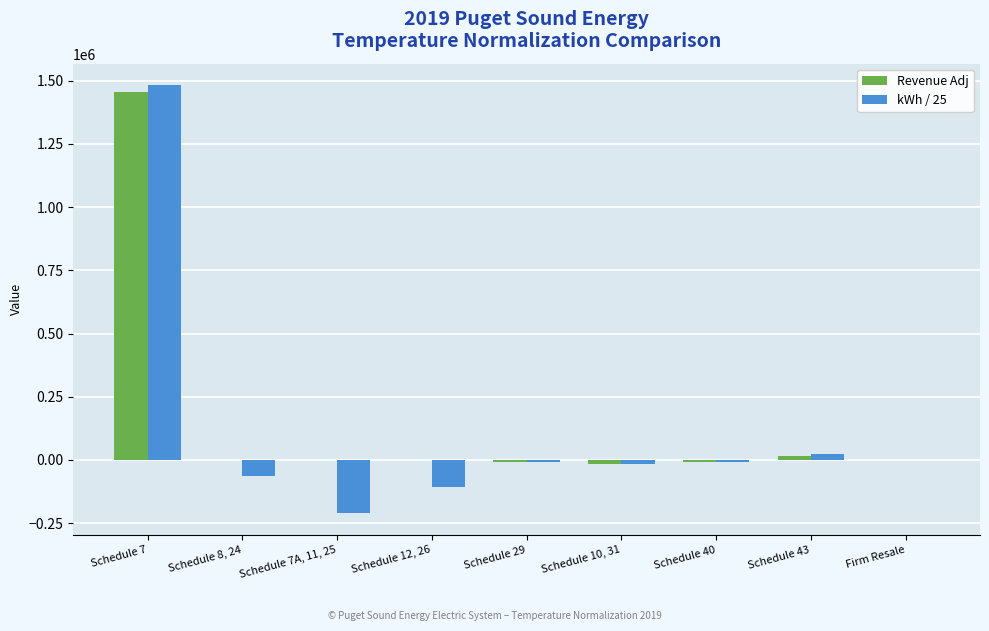

Is the value of Revenue Adj at Schedule 29 greater than the value of kWh / 25 at Schedule 7?

No